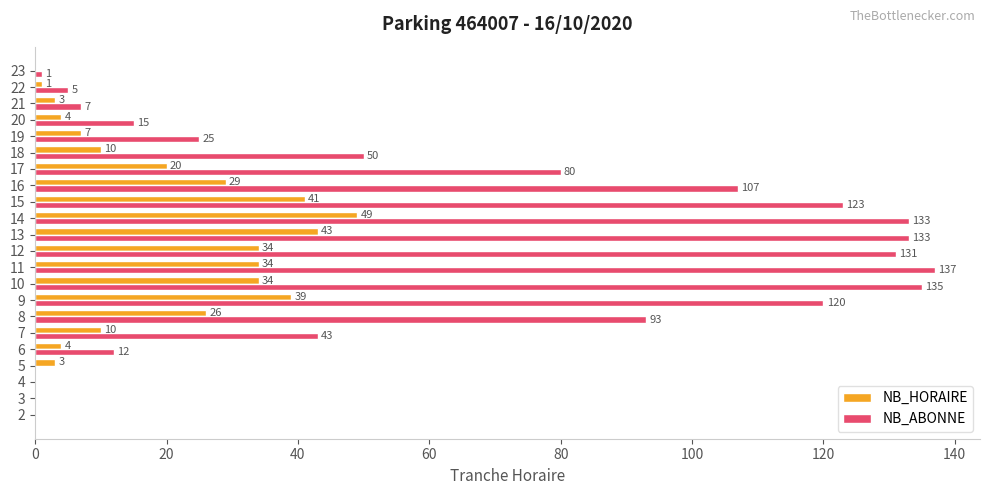

Which category has the highest value across all series?

11